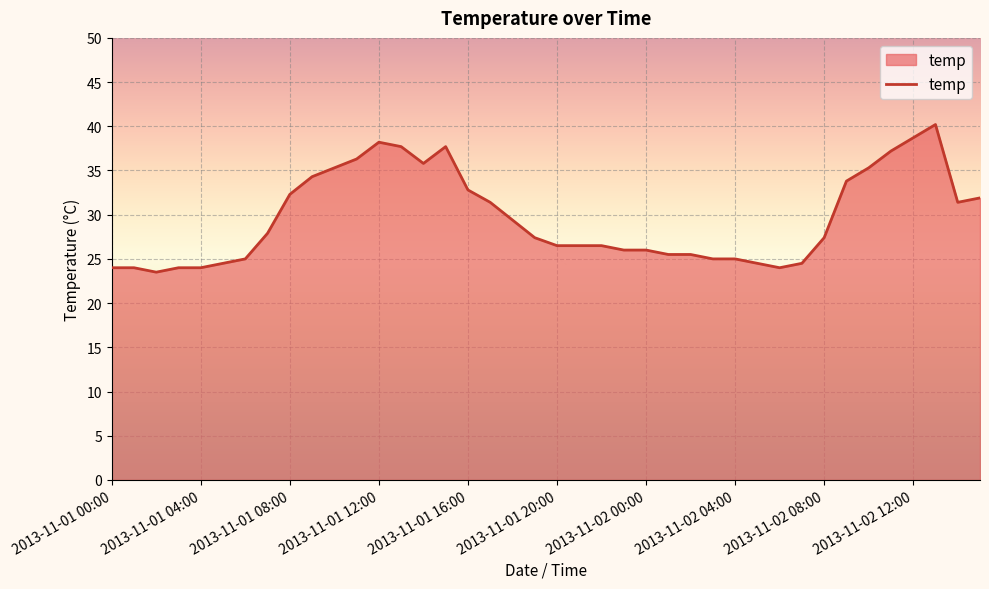

What is the smallest value displayed?

23.5